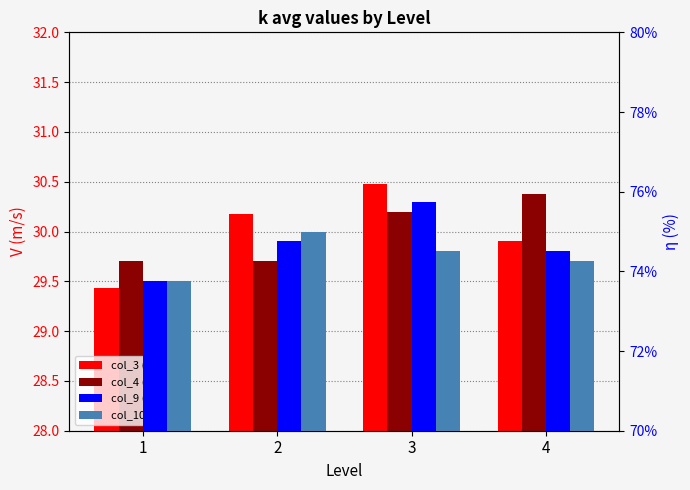

Count the number of categories in the chart.

4